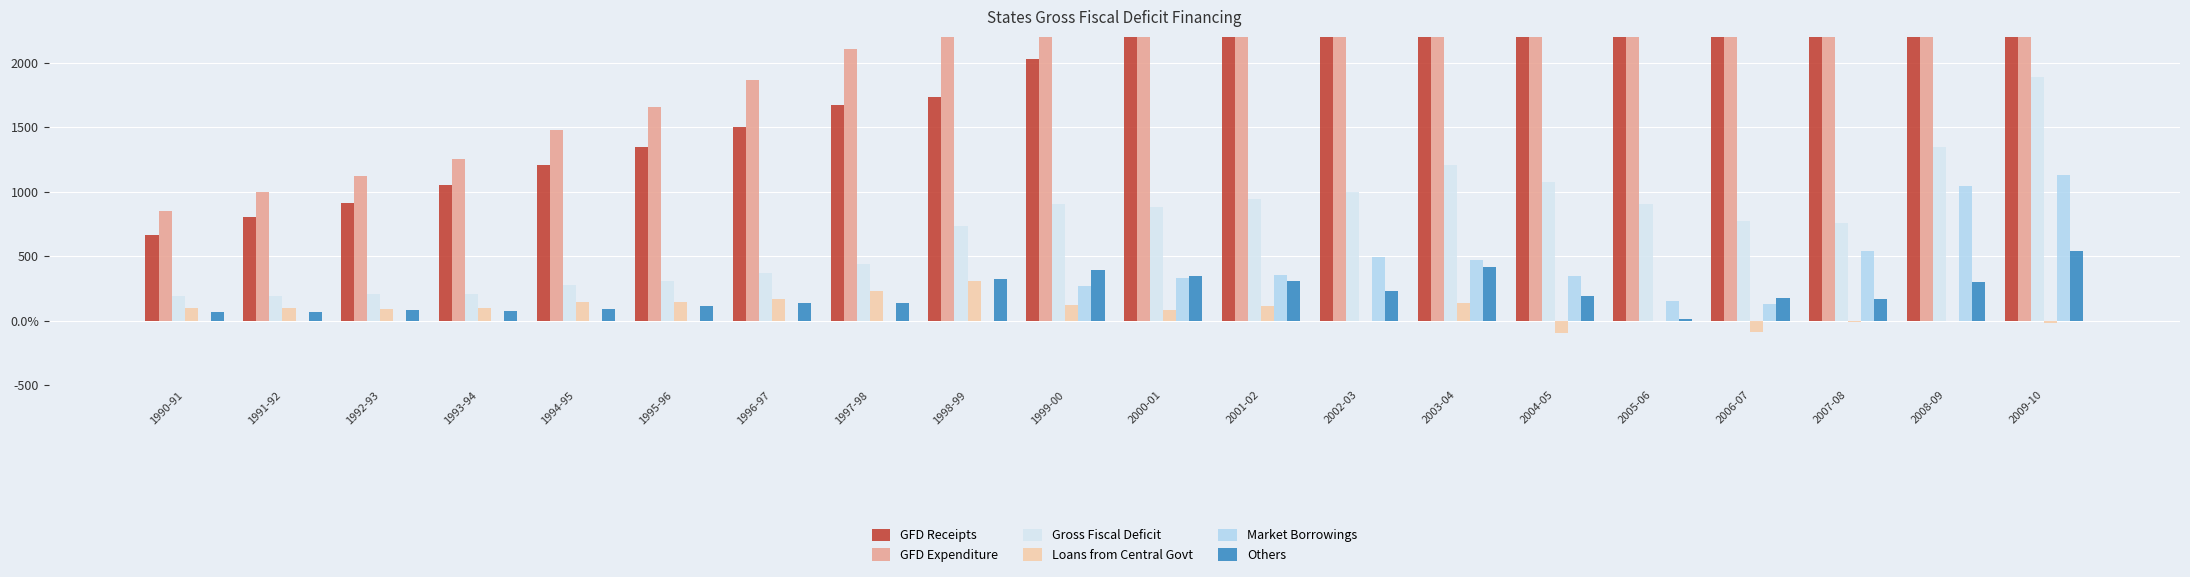

How many values in the GFD Receipts series are below 2325?

10